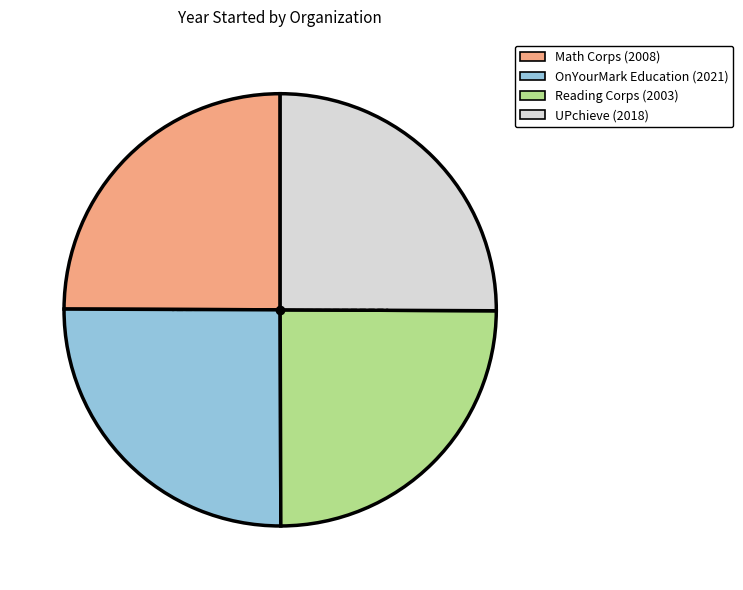

Does Math Corps account for over 50% of the chart?

No